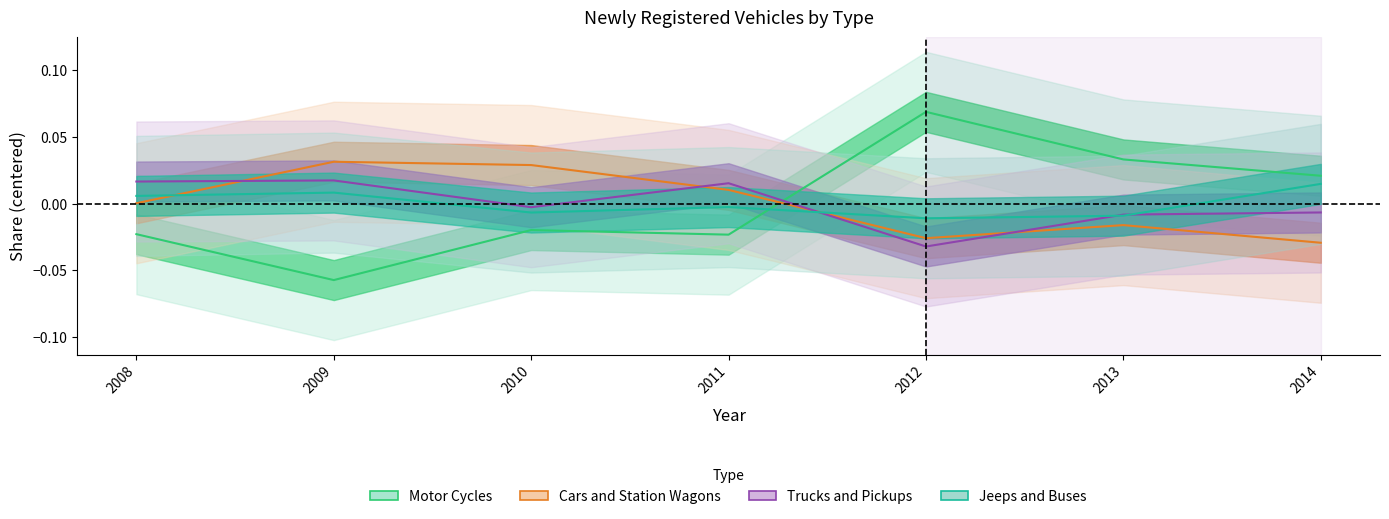

Is the value of Jeeps and Buses at 2014 greater than the value of Trucks and Pickups at 2012?

Yes